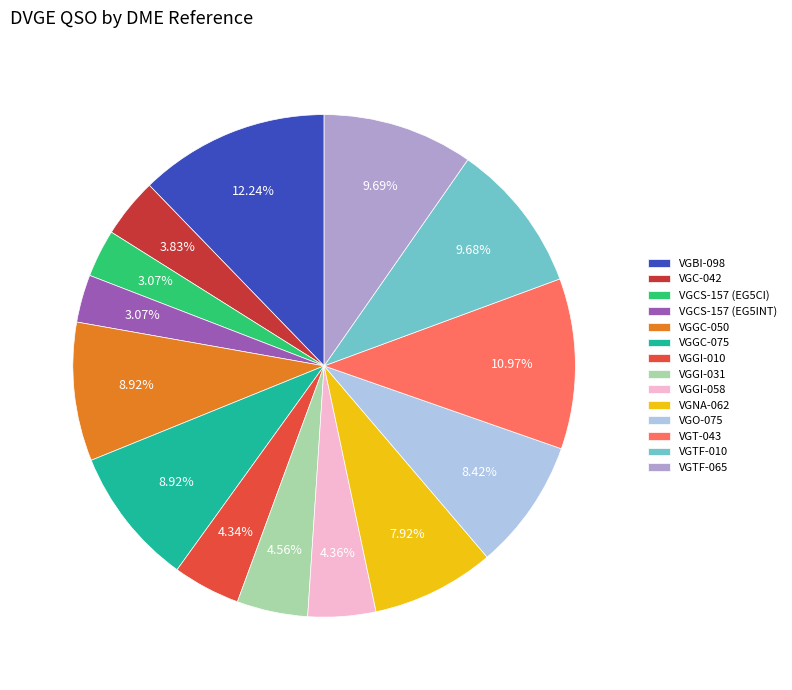

Is VGGI-010 the majority of the pie?

No